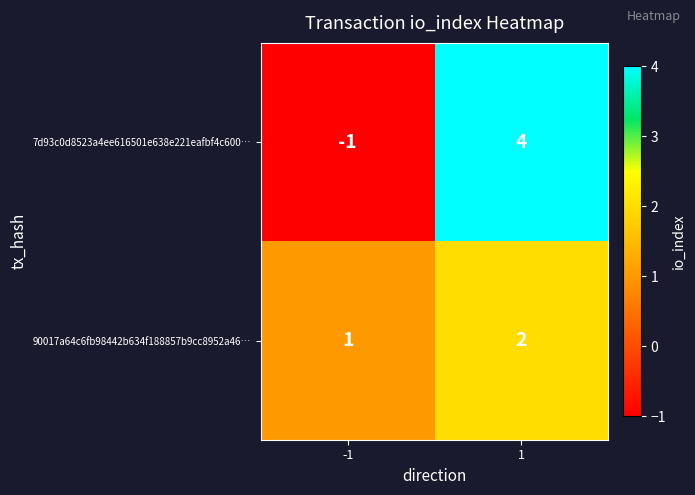

At -1, list the series in order from largest to smallest.

90017a64c6fb98442b634f188857b9cc8952a46…, 7d93c0d8523a4ee616501e638e221eafbf4c600…